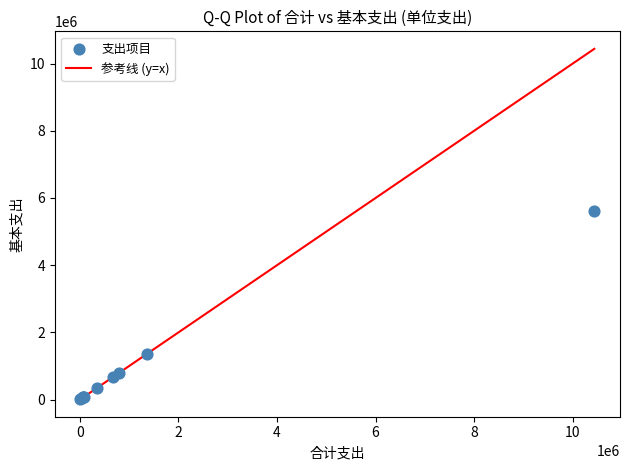

What Y value in the scatter plot is closest to 2805806?

1369662.3